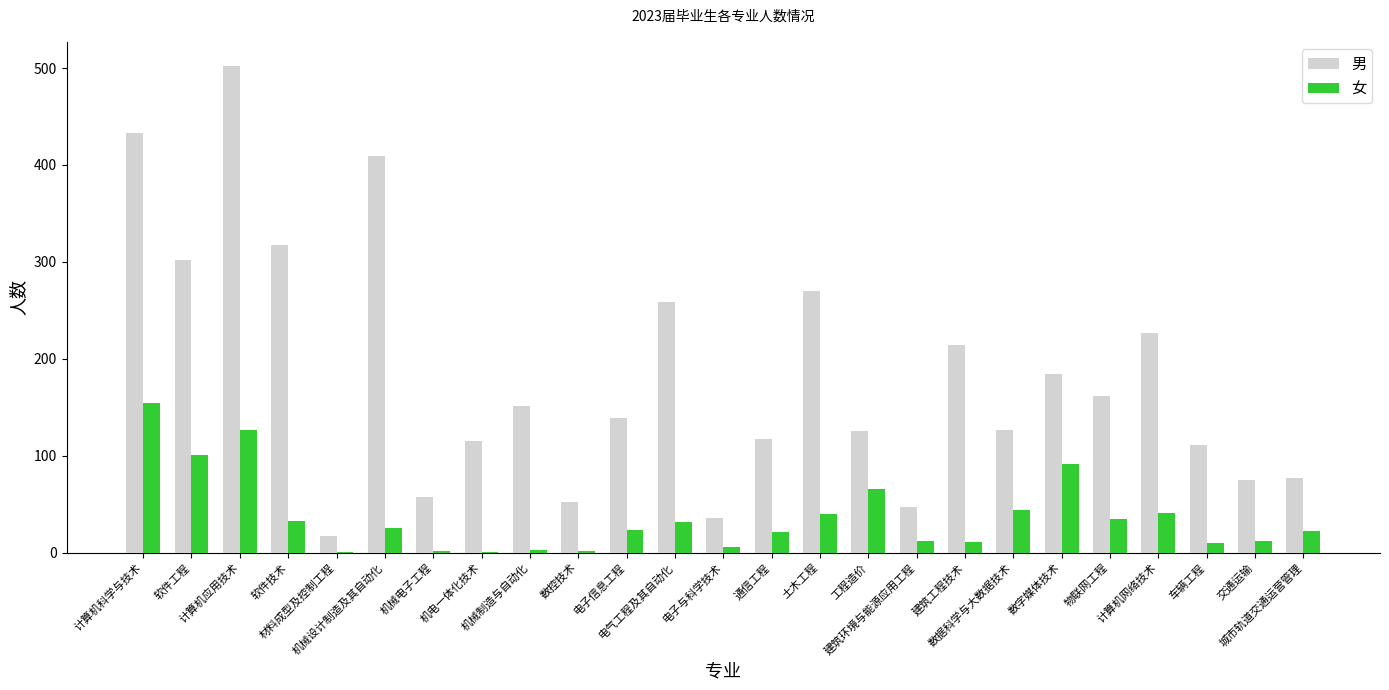

How many categories are shown in the chart?

25